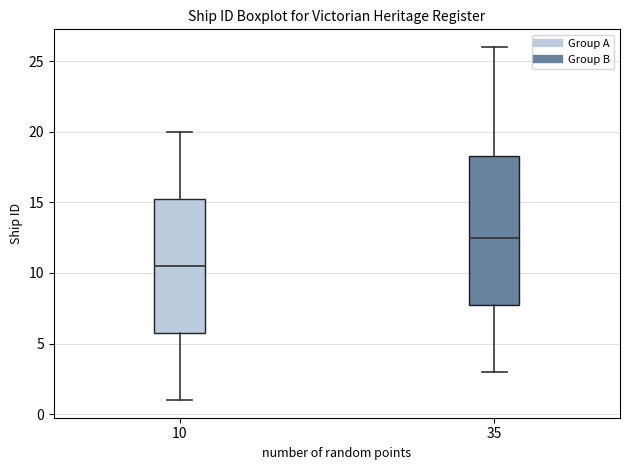

Where is the lower edge of the box at x = 35 on the y-axis? The values are not printed on the chart, so give them approximately, as read against the axis.

8.0